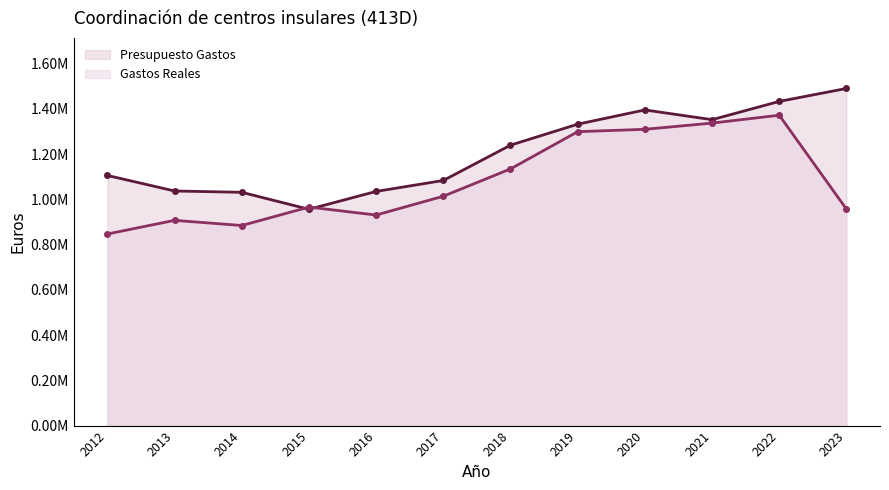

What is the value of the Presupuesto Gastos point at the 7th from the left?

1239476.0